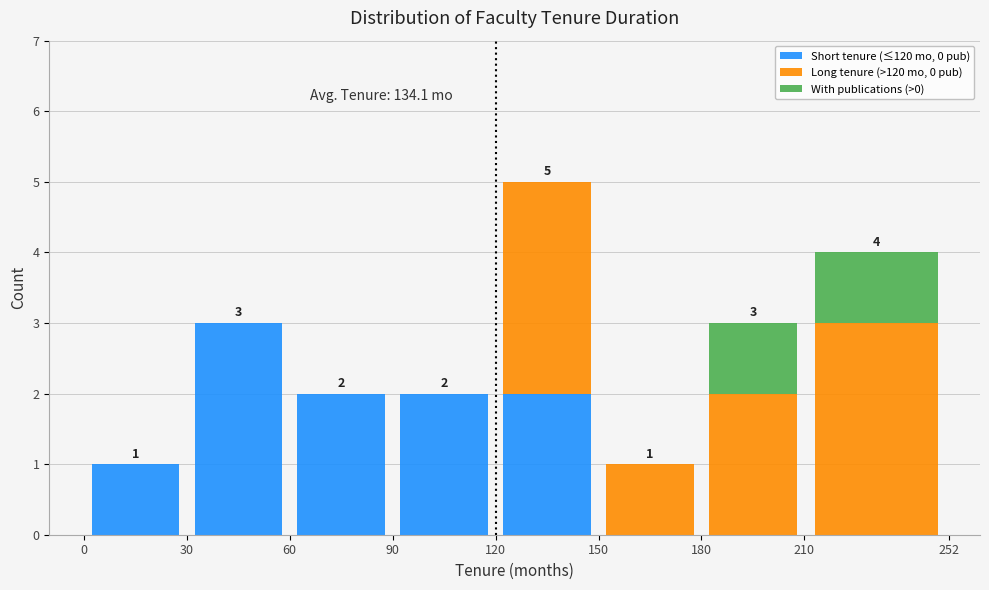

Which range on the x-axis has the tallest stacked bar (by total height)?

120 to 150